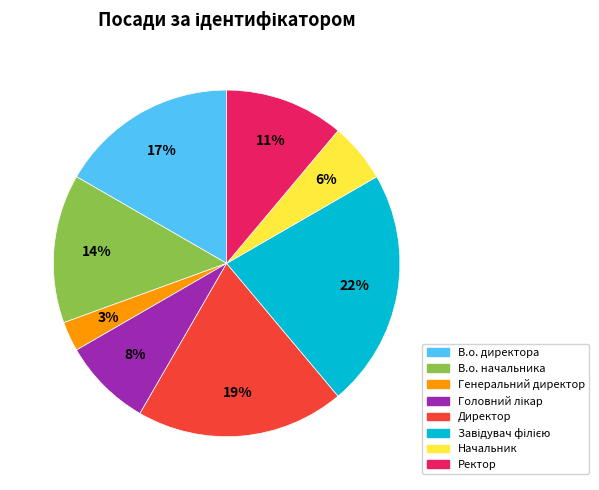

To the nearest percent, what is the average slice percentage?

12%